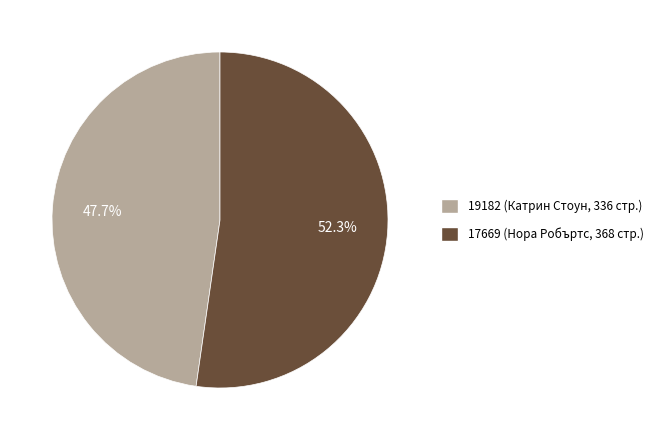

What percentage do 19182 and 17669 together represent?

100.0%